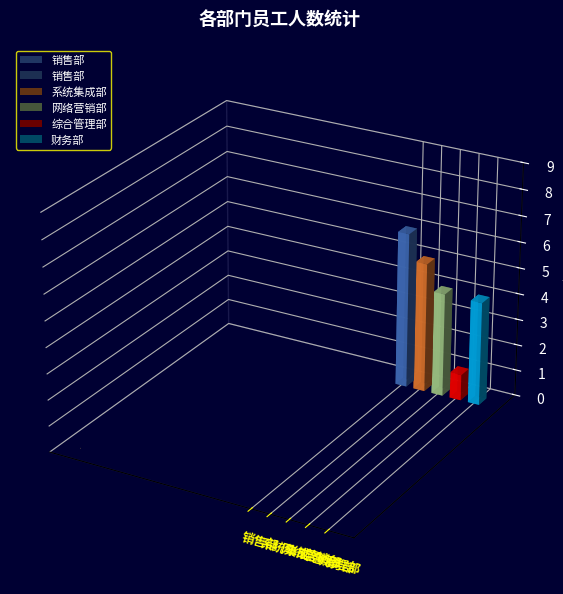

What is the approximate value at 销售部?

6